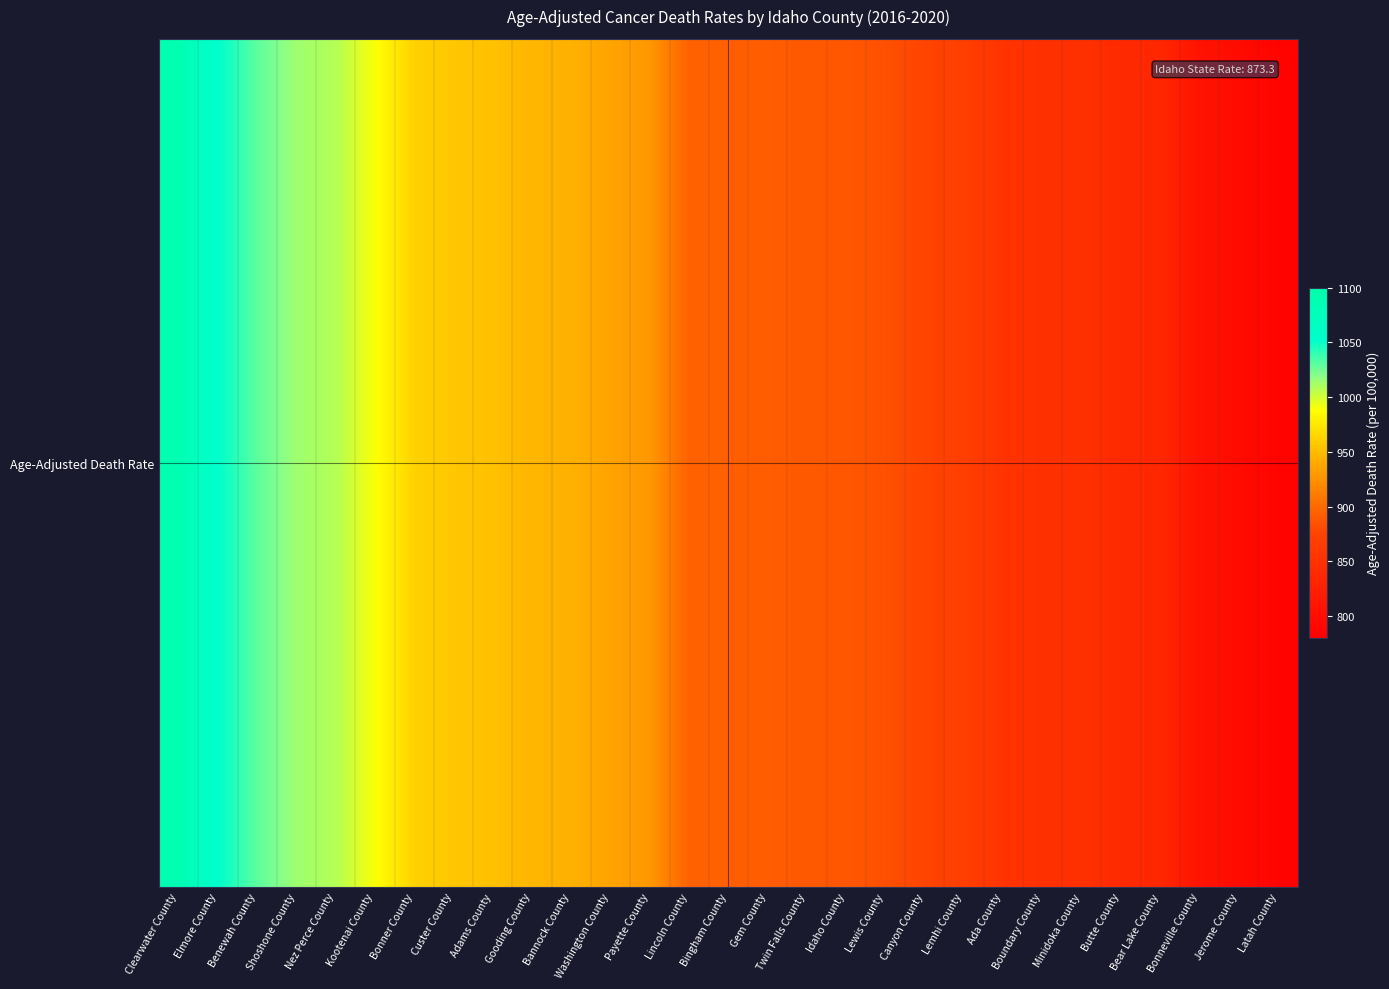

Rank the categories by value from highest to lowest.

Clearwater County, Elmore County, Benewah County, Shoshone County, Nez Perce County, Kootenai County, Bonner County, Custer County, Adams County, Gooding County, Bannock County, Washington County, Payette County, Lincoln County, Bingham County, Gem County, Twin Falls County, Idaho County, Lewis County, Canyon County, Lemhi County, Ada County, Boundary County, Minidoka County, Butte County, Bear Lake County, Bonneville County, Jerome County, Latah County